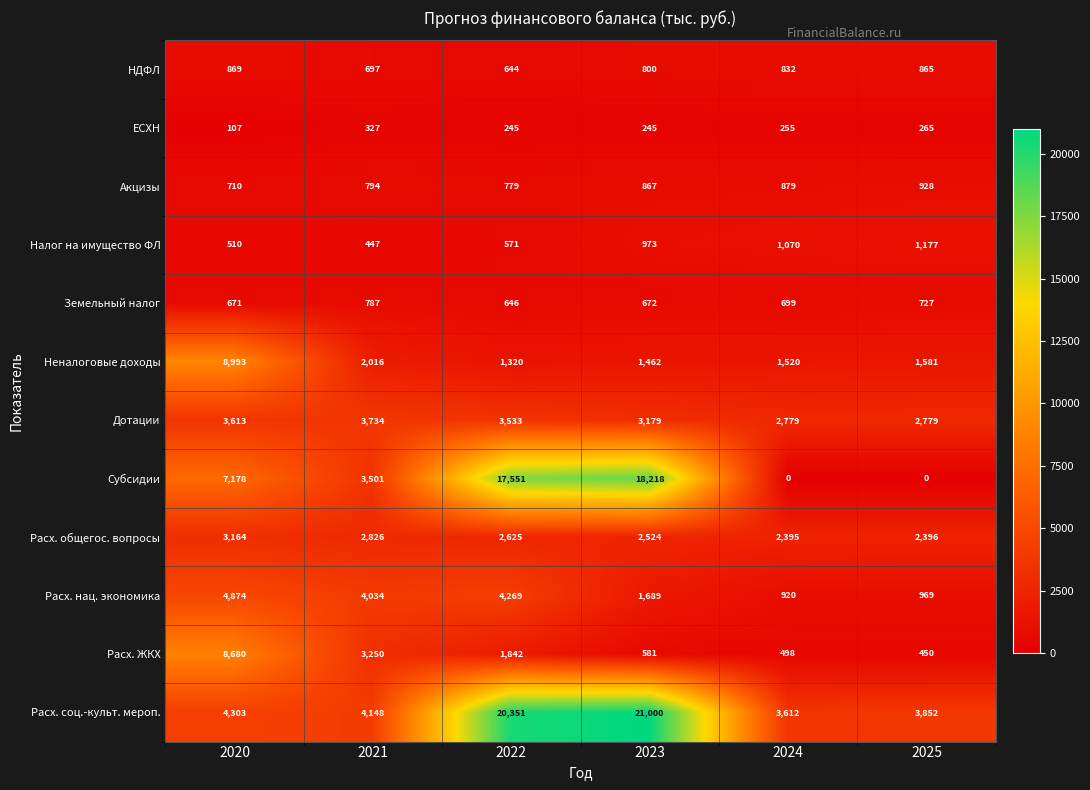

What is the sum of all Расх. общегос. вопросы values?

15930